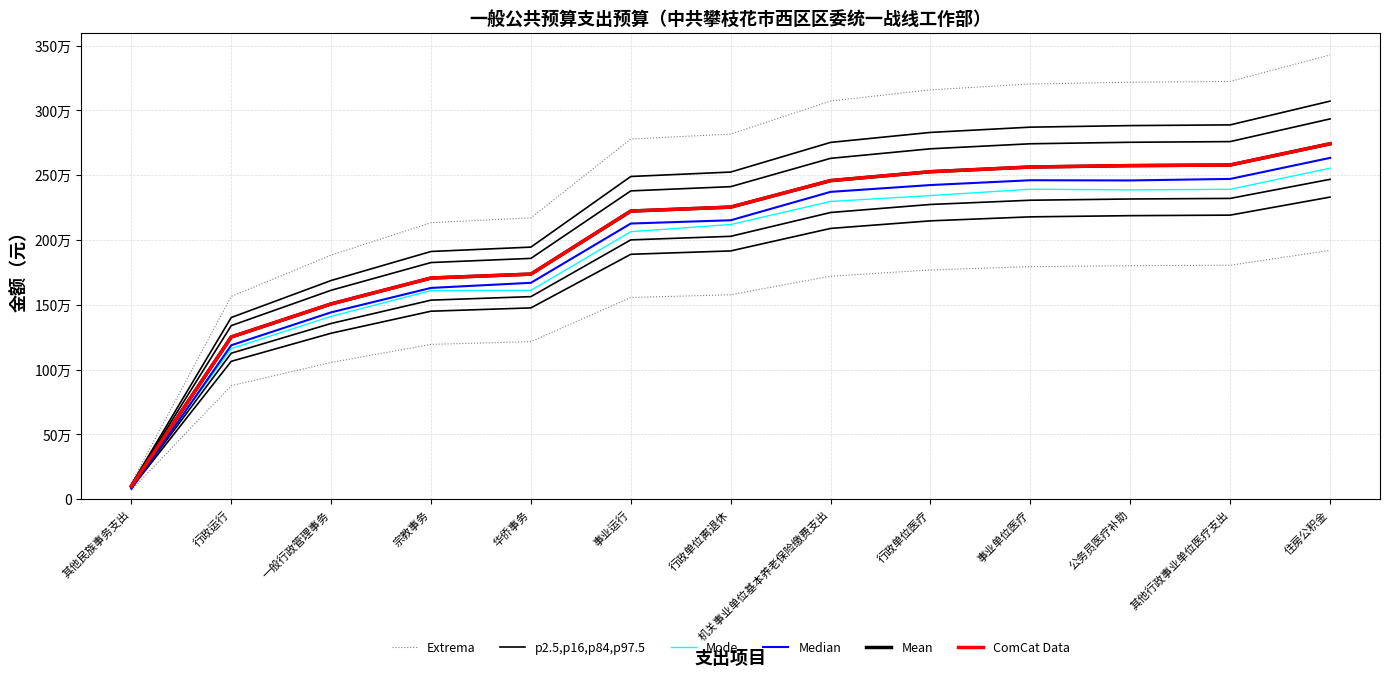

Count the number of categories in the chart.

13